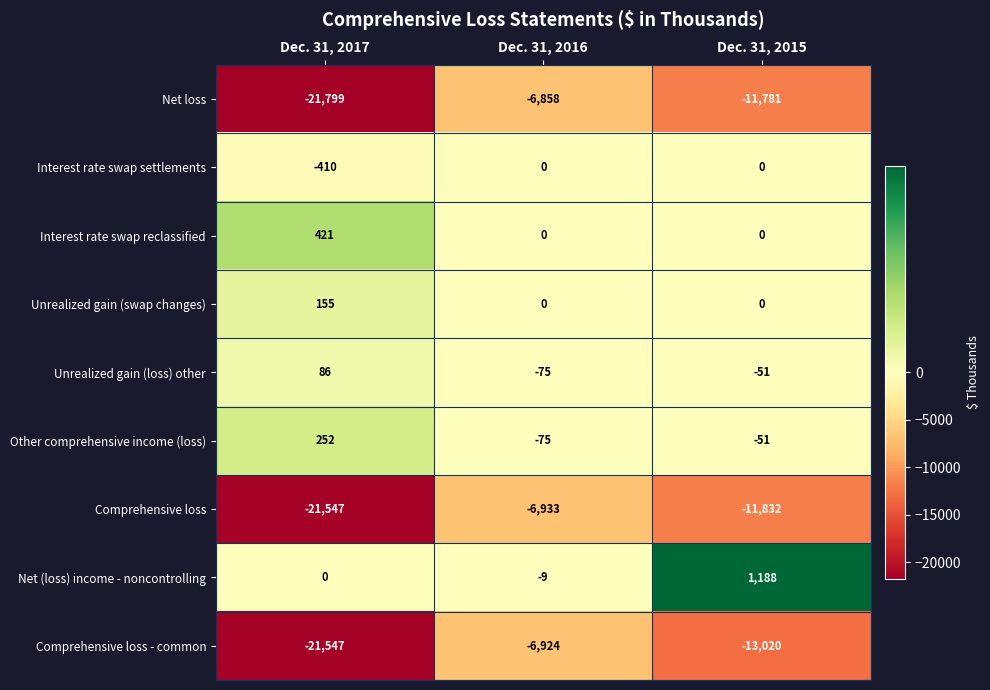

At which category is the sum across all series the highest?

Dec. 31, 2016